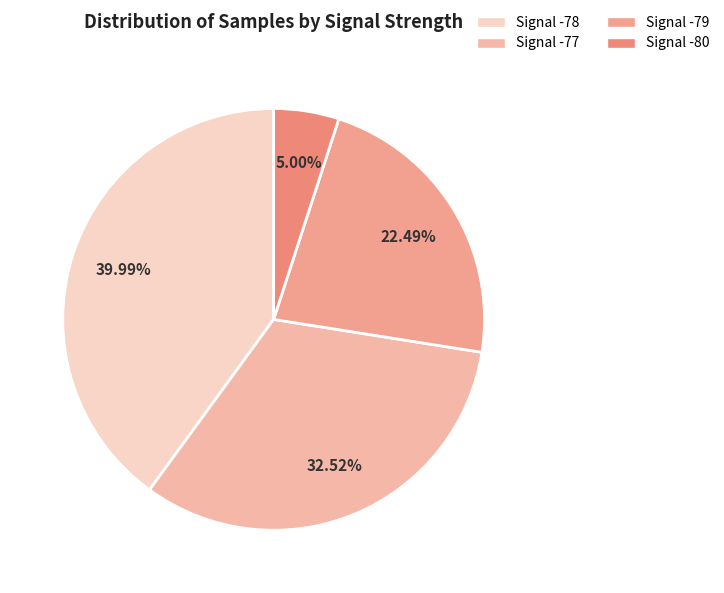

Count the number of slices in the pie.

4